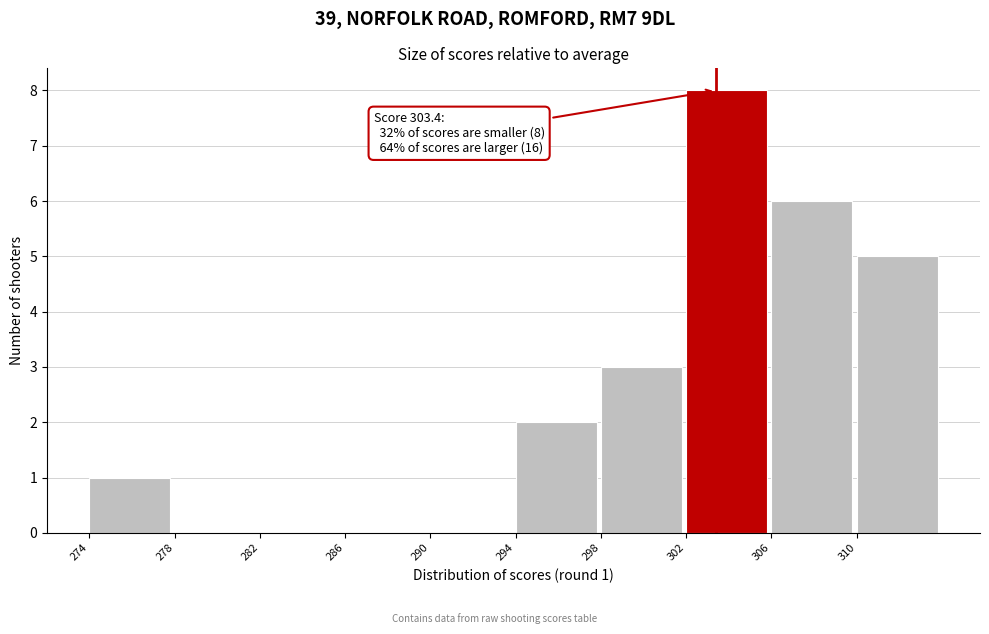

Over which range of the x-axis is the bar tallest?

302 to 306